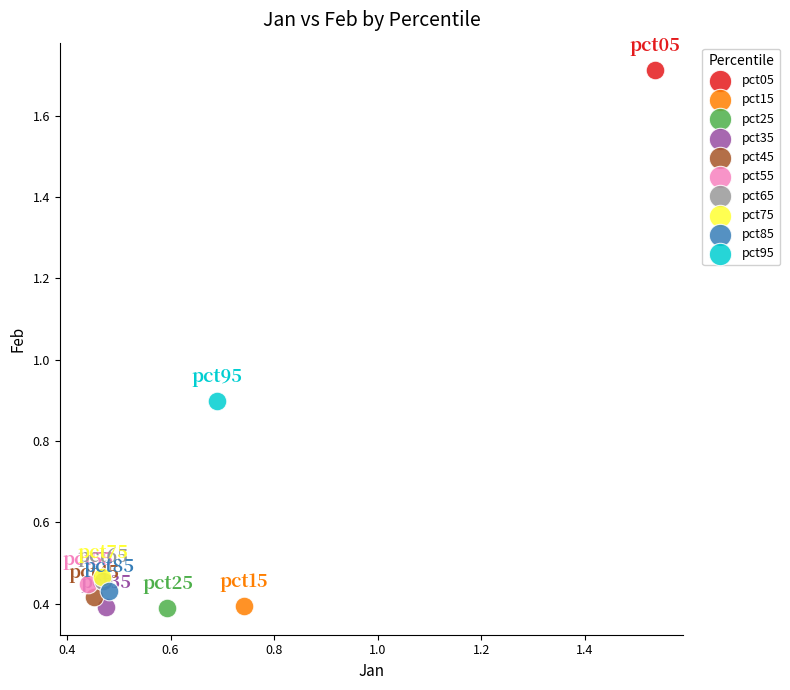

What are all the series names shown in the legend?

pct05, pct15, pct25, pct35, pct45, pct55, pct65, pct75, pct85, pct95